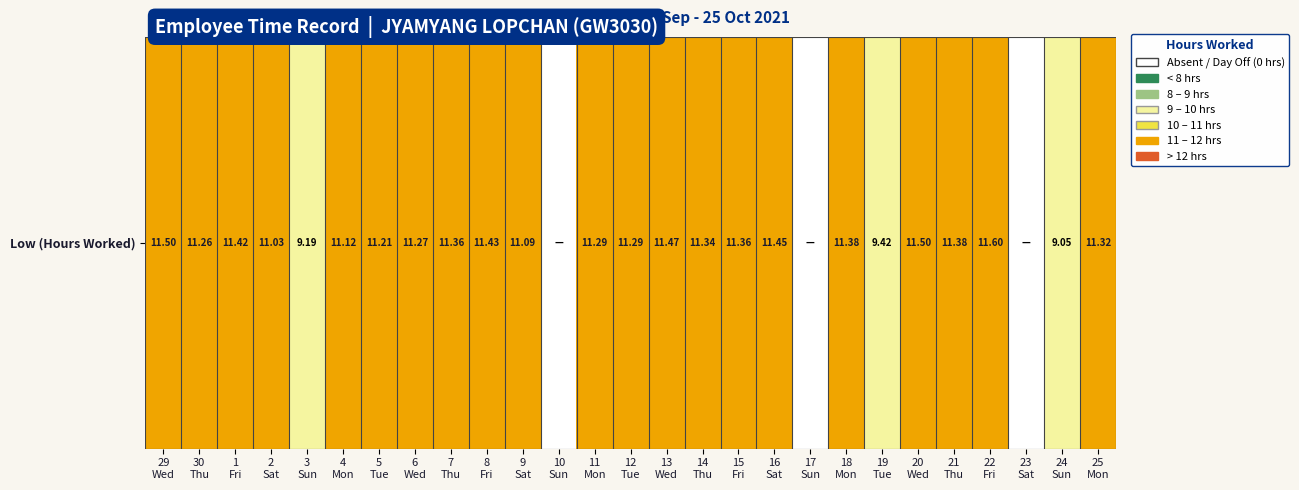

Where does the data first go above 11?

29
Wed